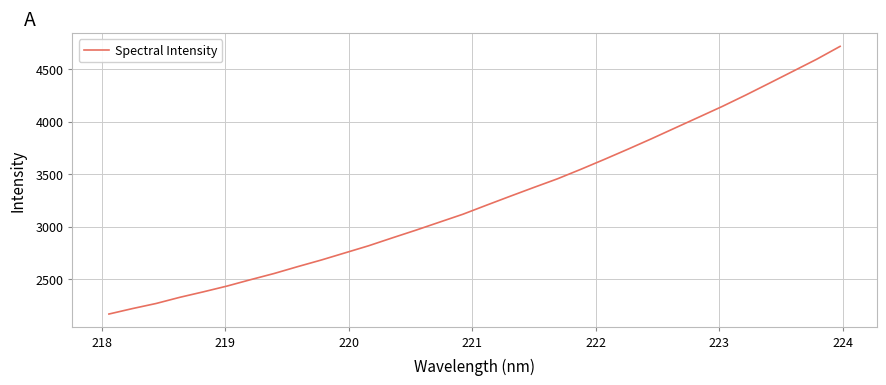

What is the difference between the second highest and minimum values?

2426.8